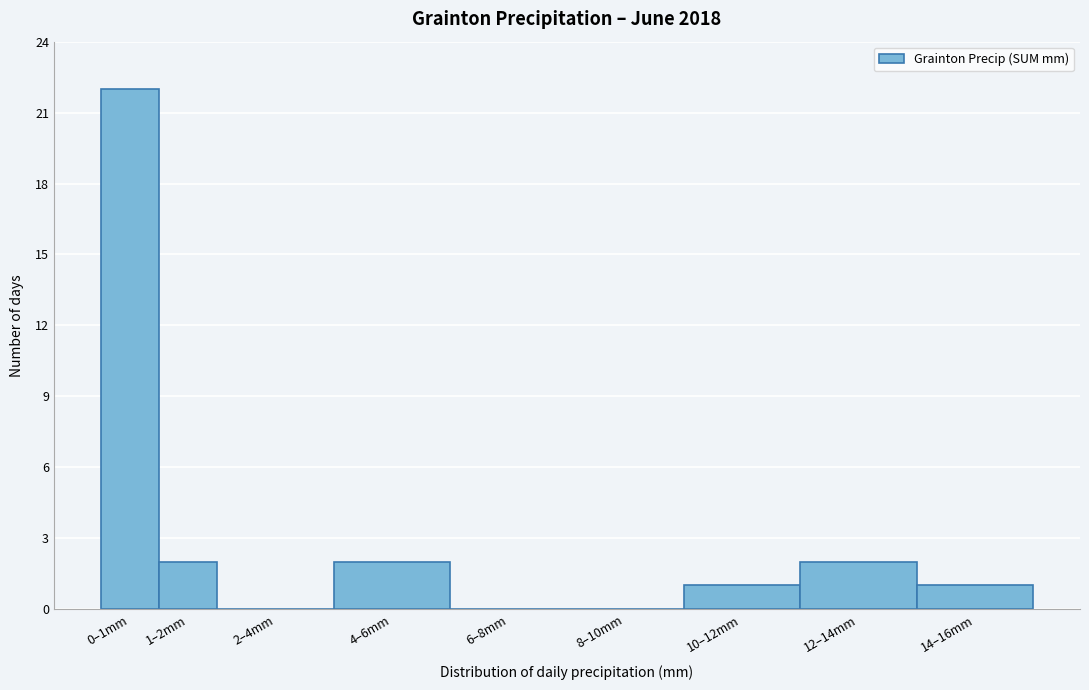

Reading left to right, extract all data points from this chart.

0–1mm=22	1–2mm=2	2–4mm=0	4–6mm=2	6–8mm=0	8–10mm=0	10–12mm=1	12–14mm=2	14–16mm=1